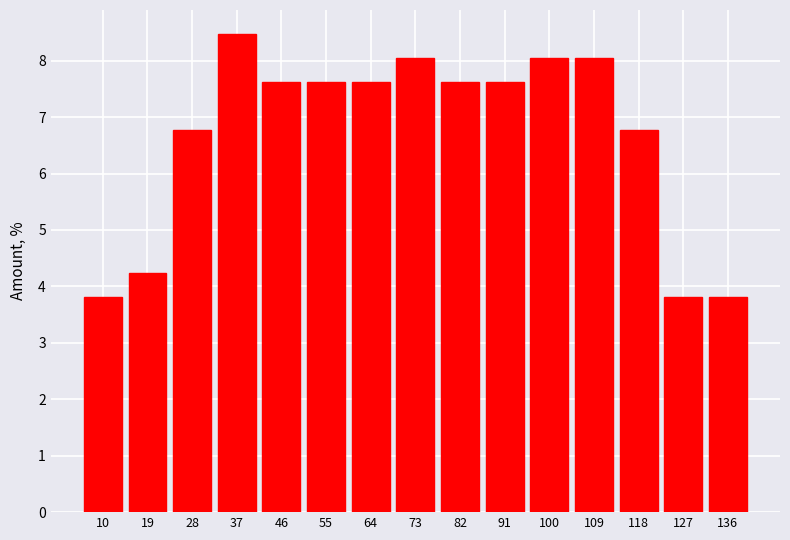

What is the height of the bar covering 77 to 86 on the x-axis? Neither the bar edges nor the heights are printed on the chart, so give them approximately, as read against the axes.

7.6